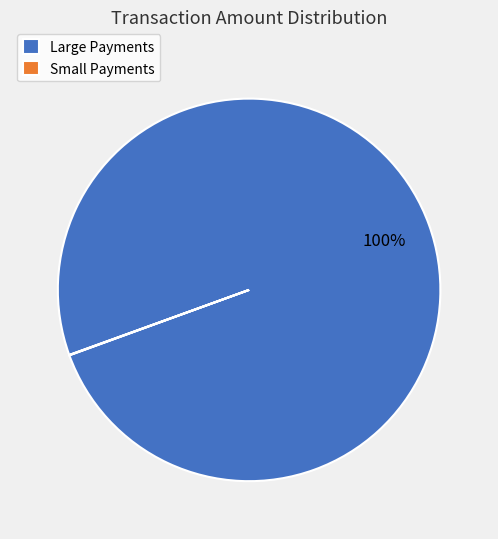

To the nearest percent, what portion does Large Payments represent?

100%